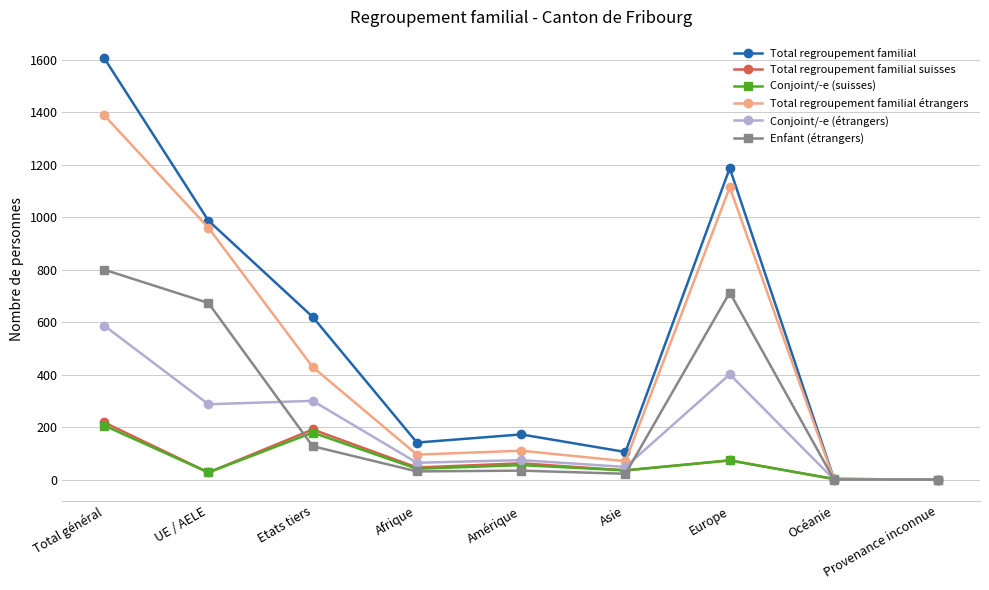

Is it true that Total regroupement familial étrangers equals 835 at Provenance inconnue?

False